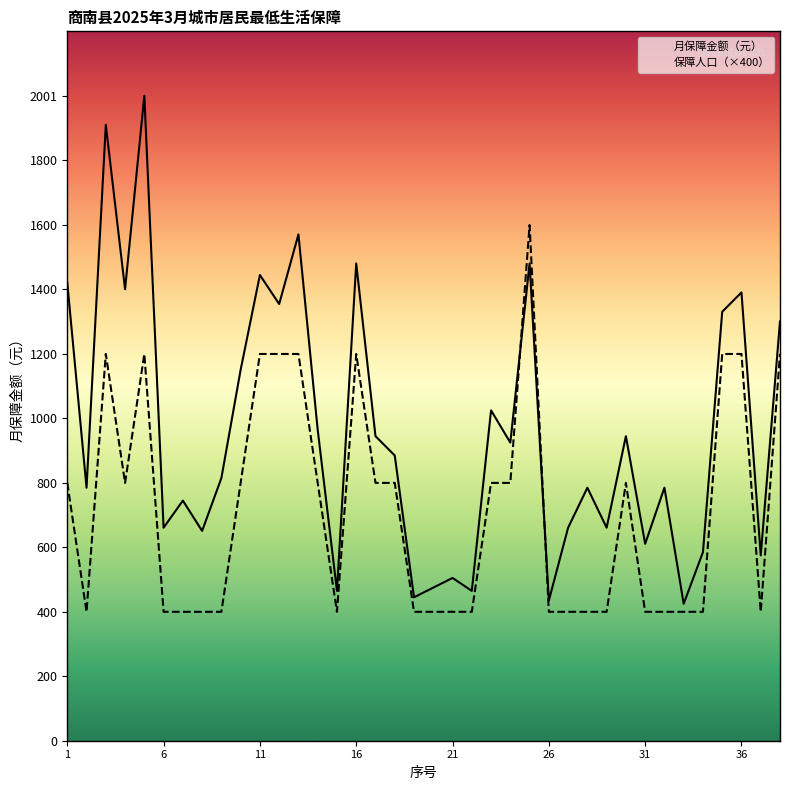

At how many categories does at least one series exceed 709?

24